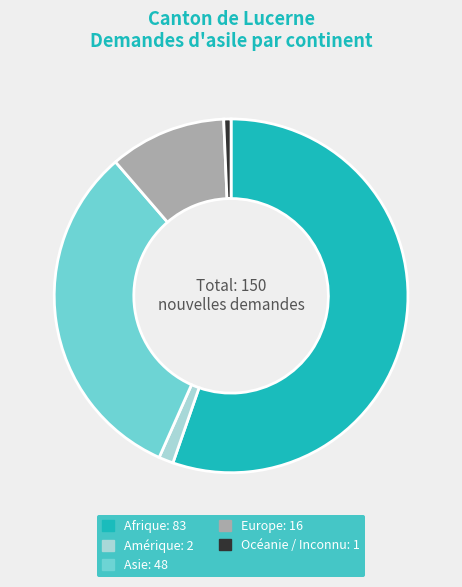

What is the majority slice?

Afrique